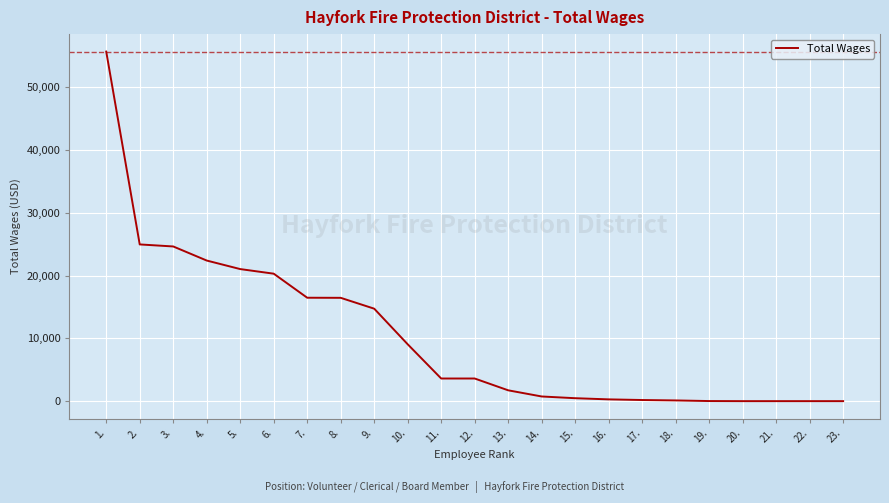

Is this an area chart (filled region under the line)?

No